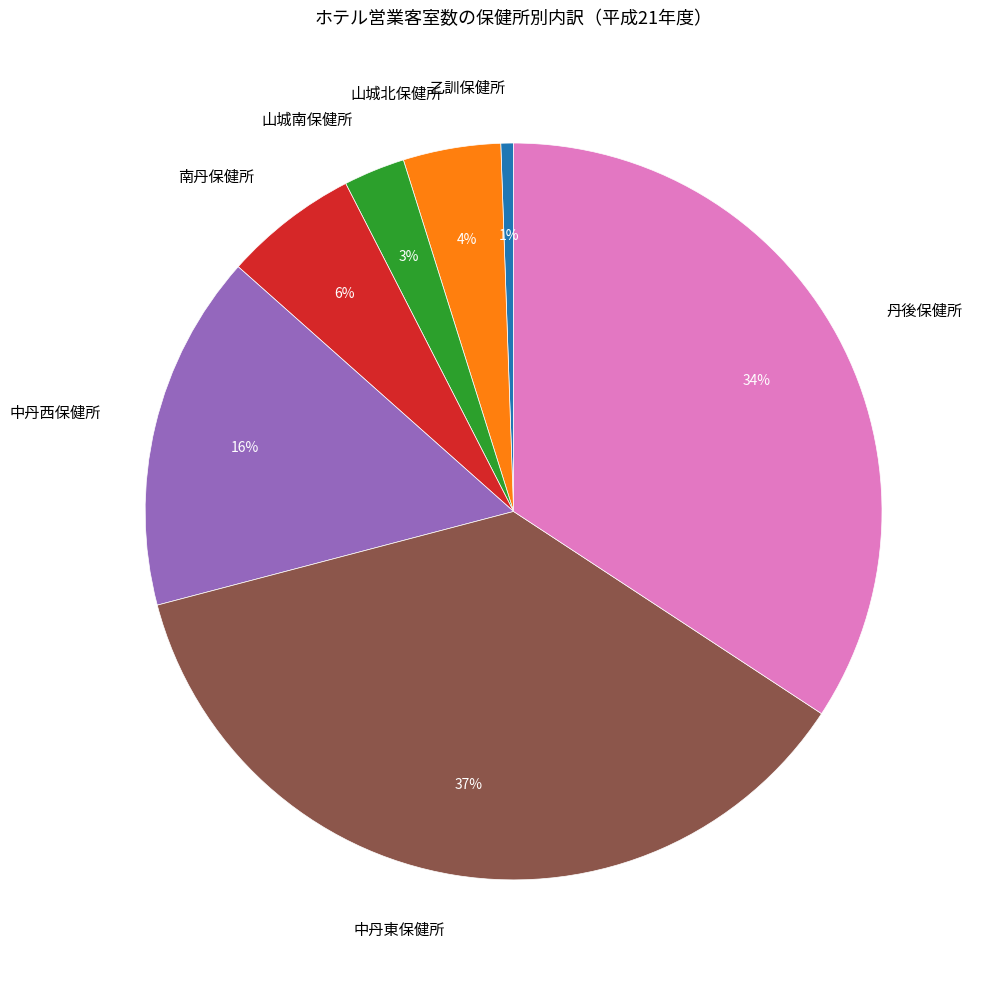

The 中丹東保健所 slice represents 46% of the pie. True or false?

False